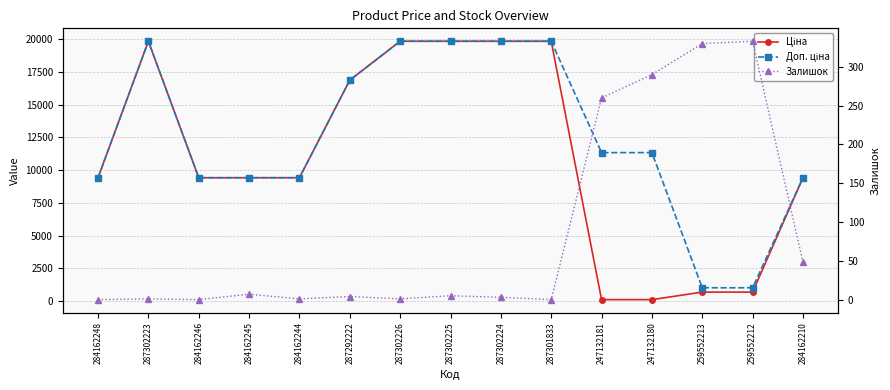

True or false: Доп. ціна has a value of 26359.2 at 287292222.

False